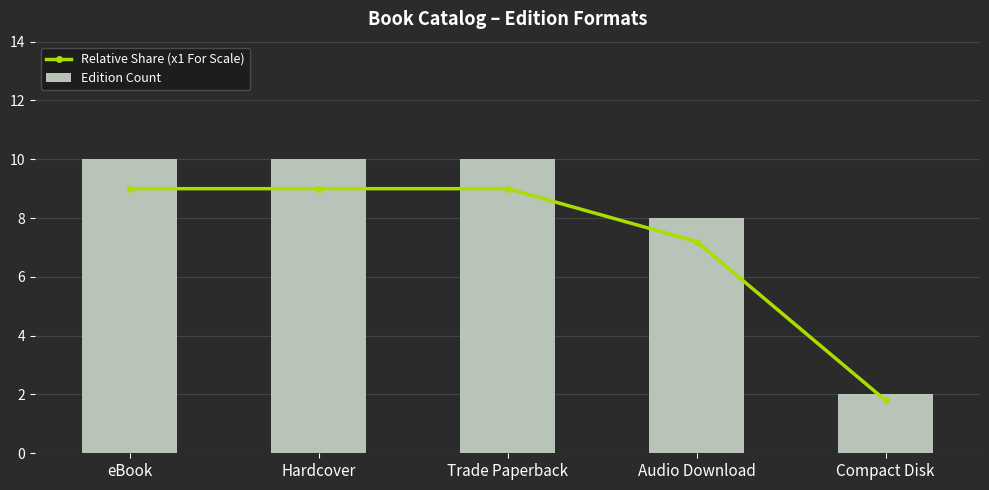

How many groups of bars are there?

5